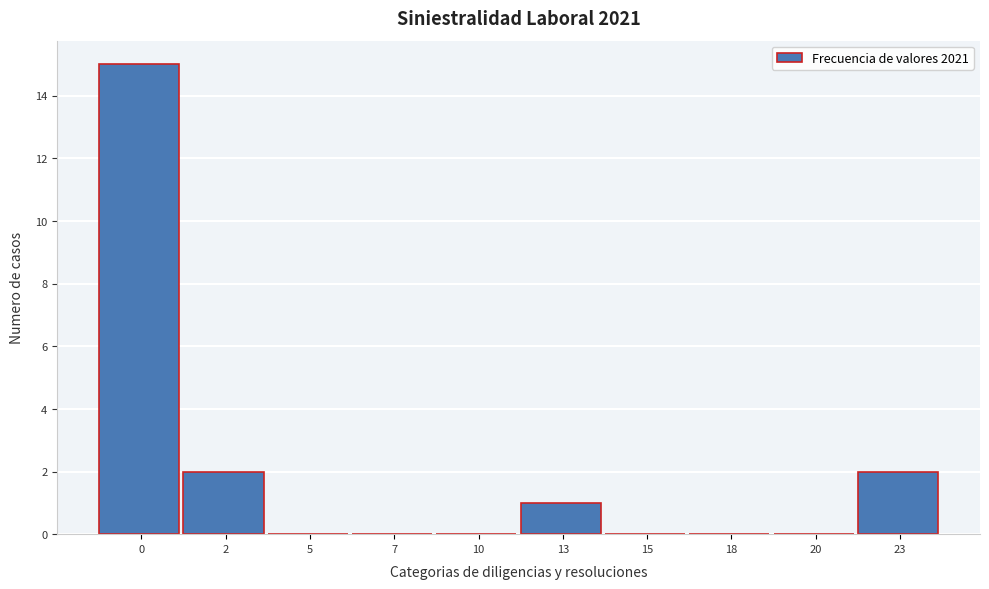

Reading left to right, transcribe all the data shown in this chart.

0=15	2=2	5=0	7=0	10=0	13=1	15=0	18=0	20=0	23=2